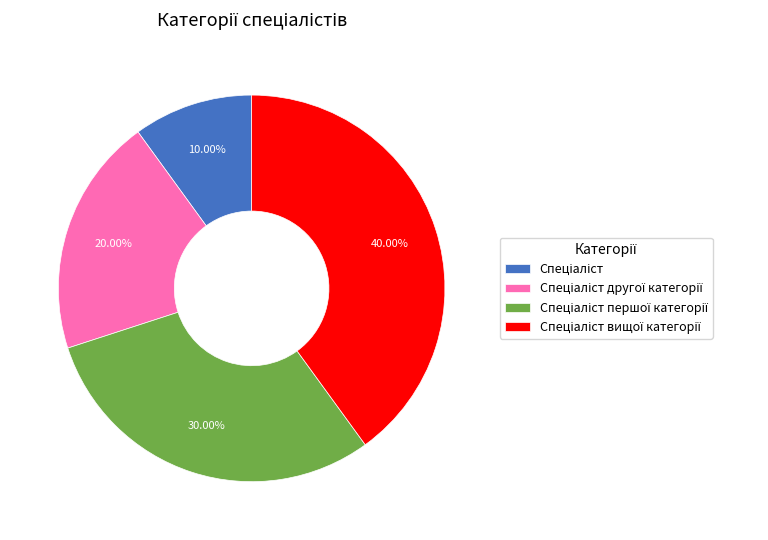

Is there any slice that represents more than half of the pie?

No